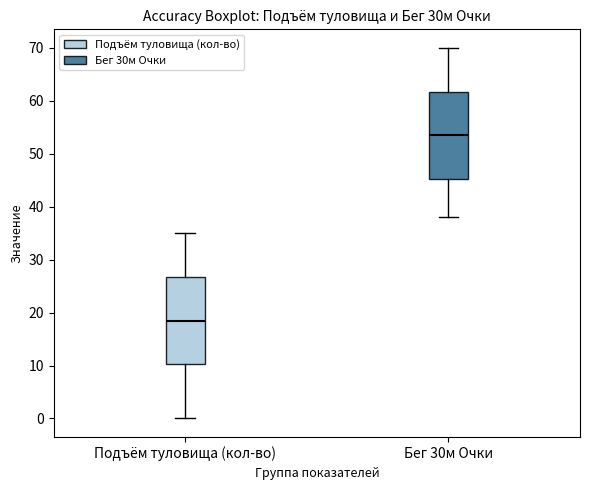

Where does the upper whisker of the box for Бег 30м Очки end on the y-axis? The values are not printed on the chart, so give them approximately, as read against the axis.

70